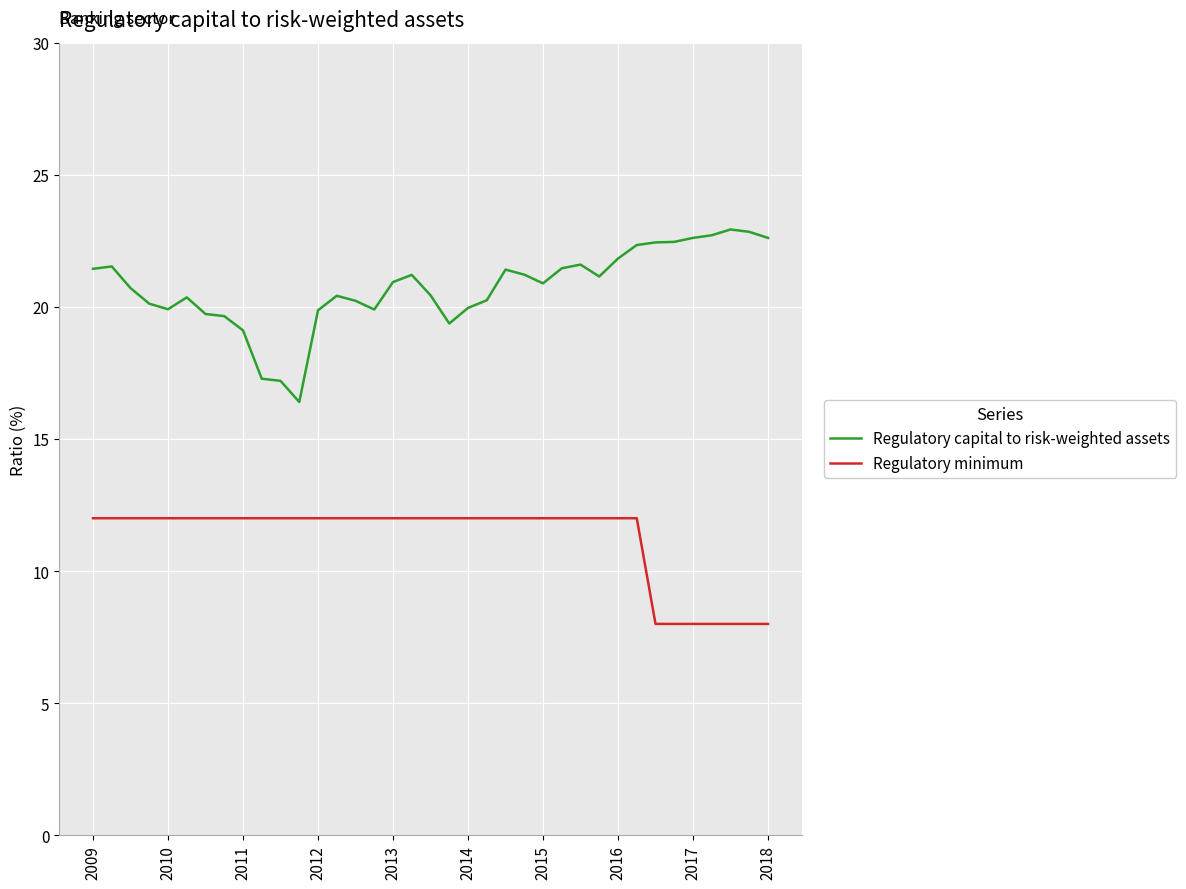

At how many categories does at least one series exceed 22?

8